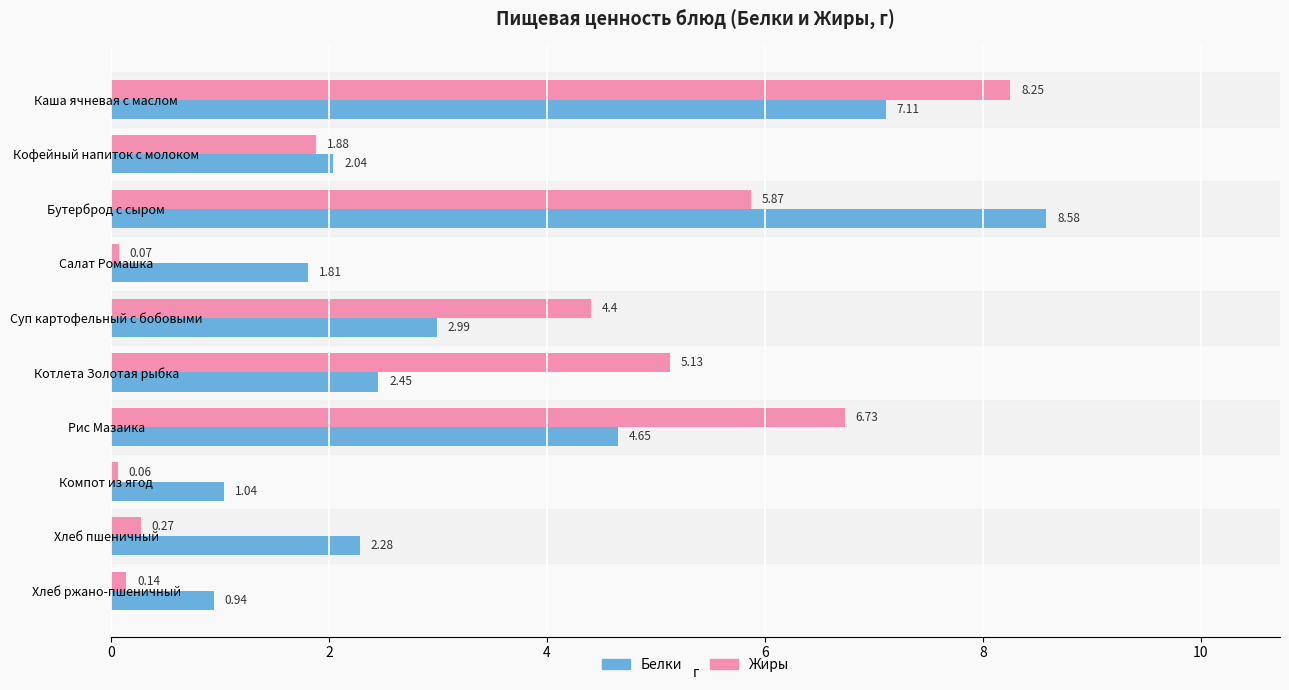

At how many categories does at least one series exceed 2?

7